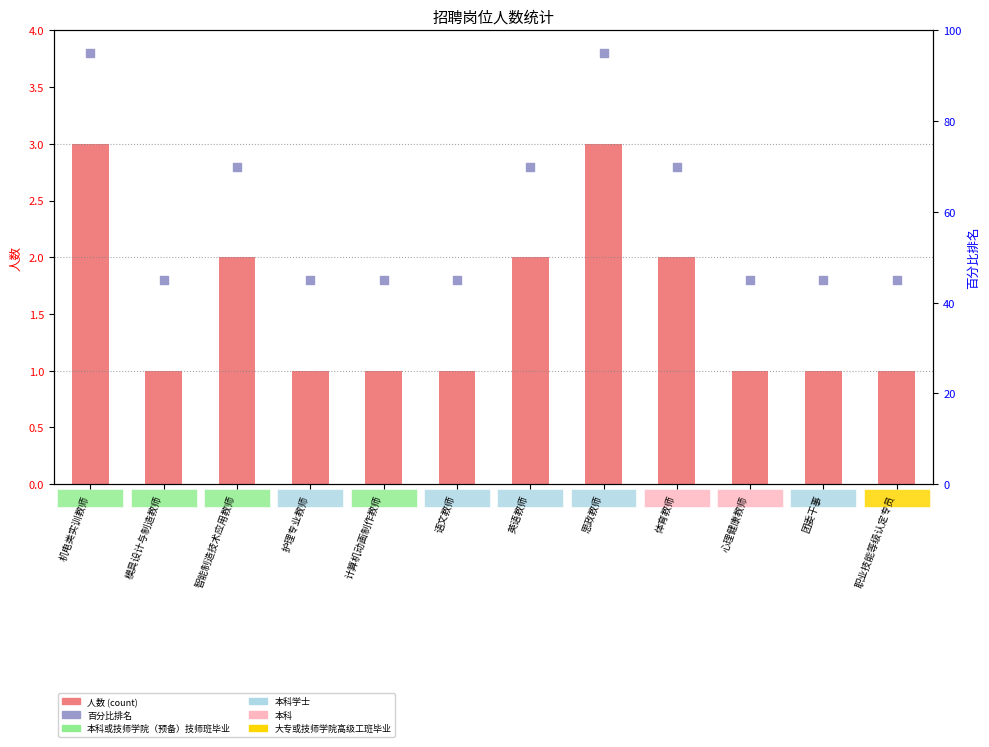

Which series has the widest spread of Y values?

百分比排名